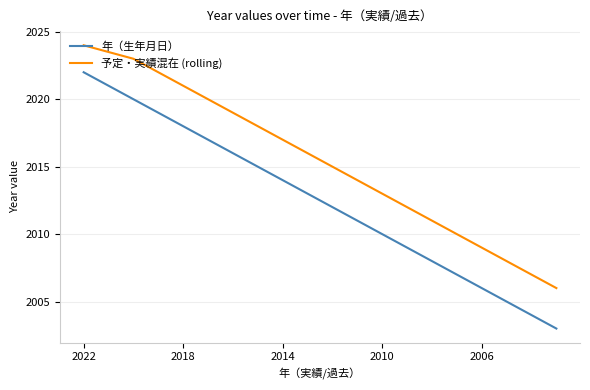

True or false: 予定・実績混在 (rolling) and 年（生年月日） cross at least once.

False